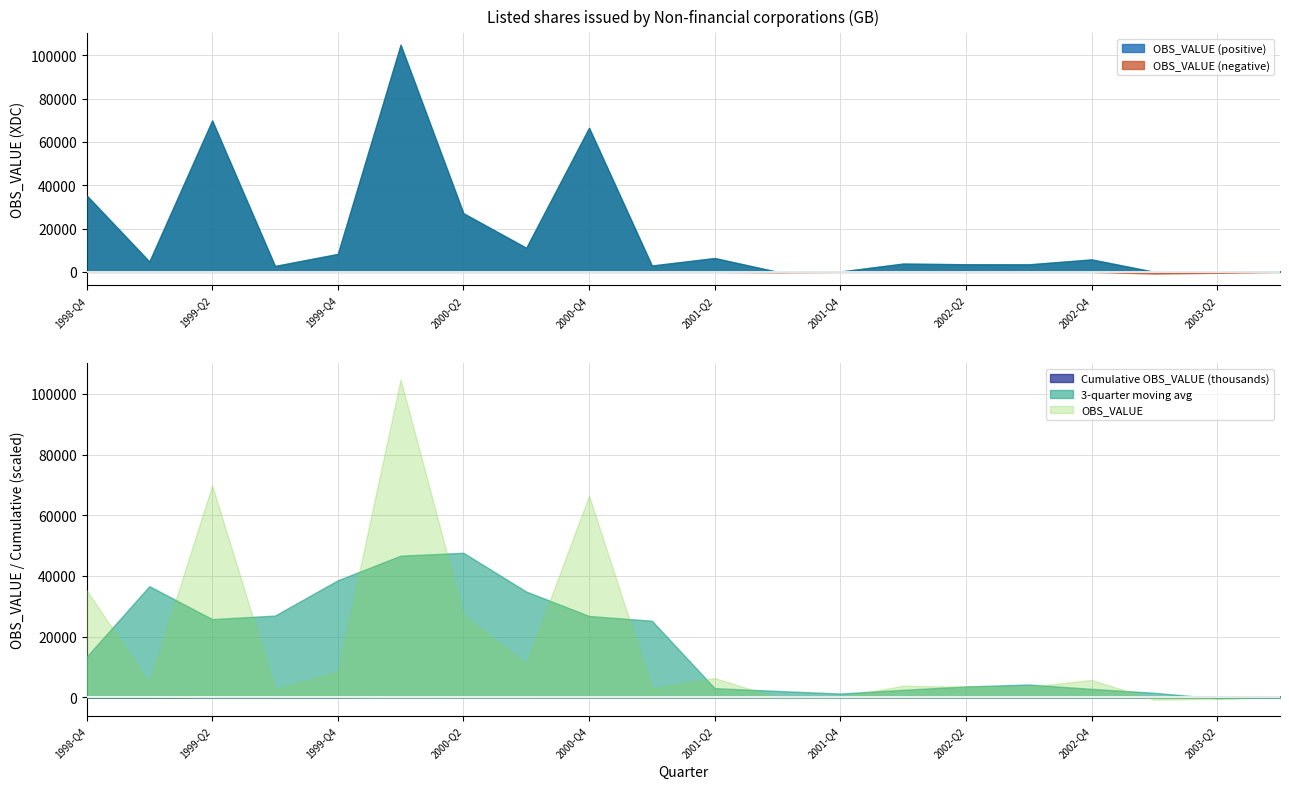

What is the average value?

17758